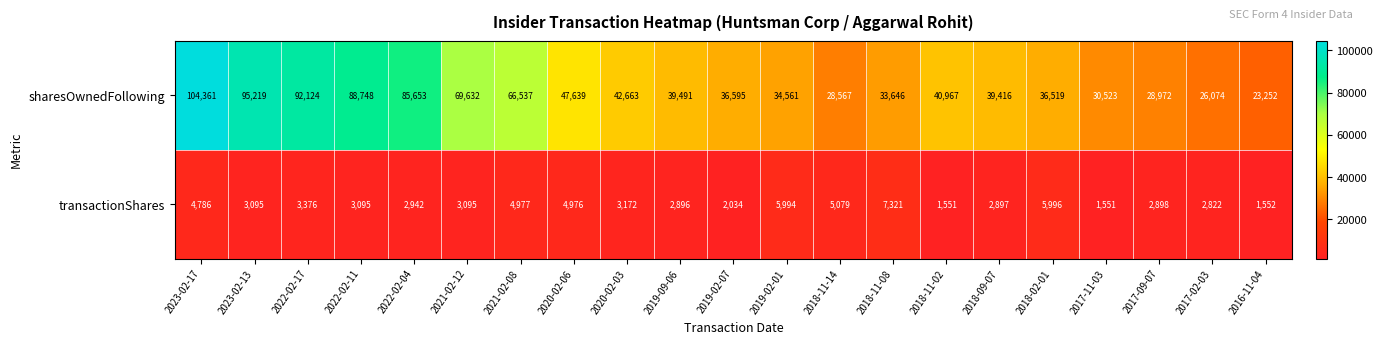

Is it true that sharesOwnedFollowing equals 88748 at 2022-02-11?

True